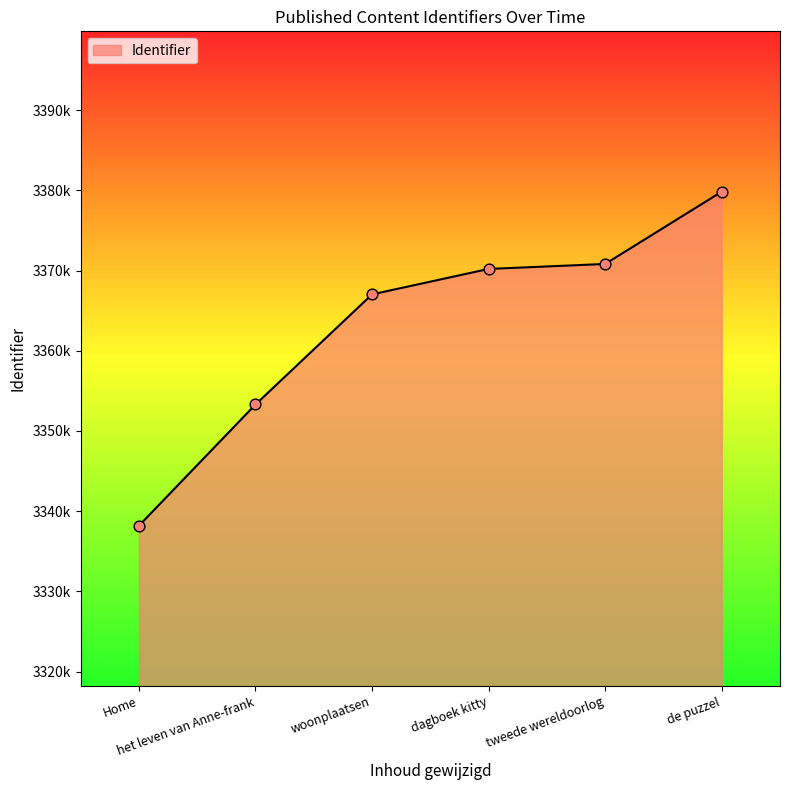

Approximately how many times larger is the value at dagboek kitty compared to het leven van Anne-frank?

1.0